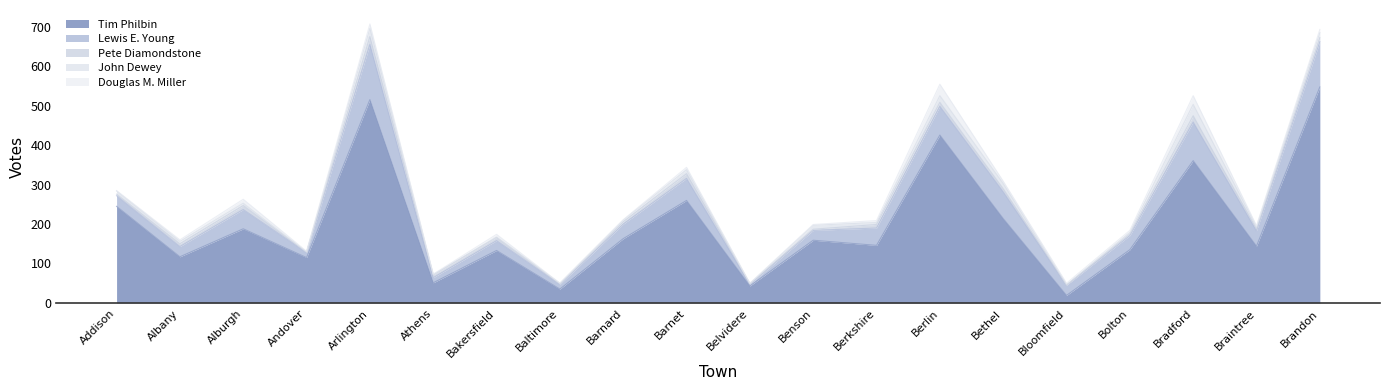

Where is the first local maximum for Pete Diamondstone?

Alburgh